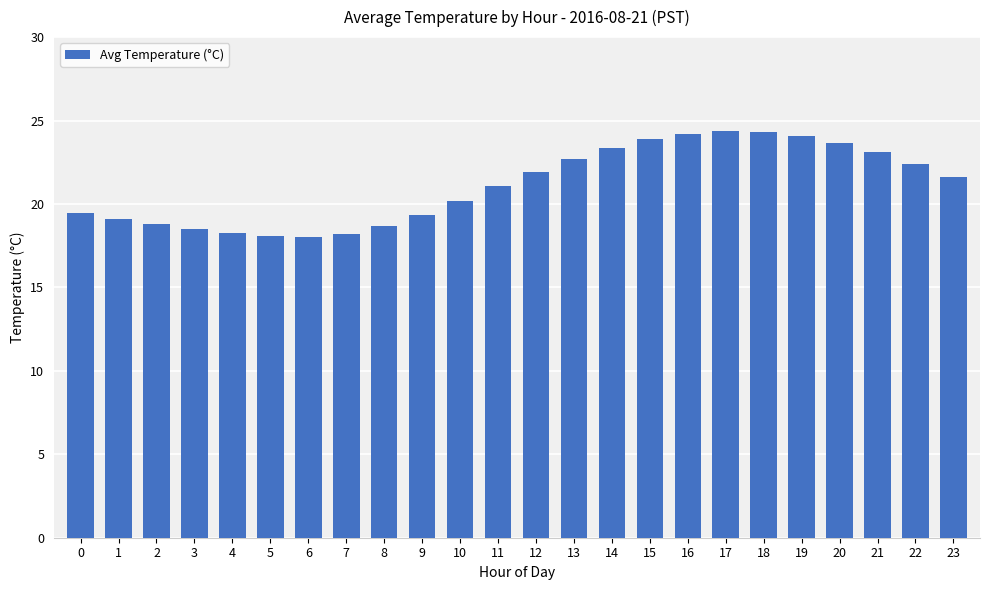

What is the smallest value displayed?

18.1